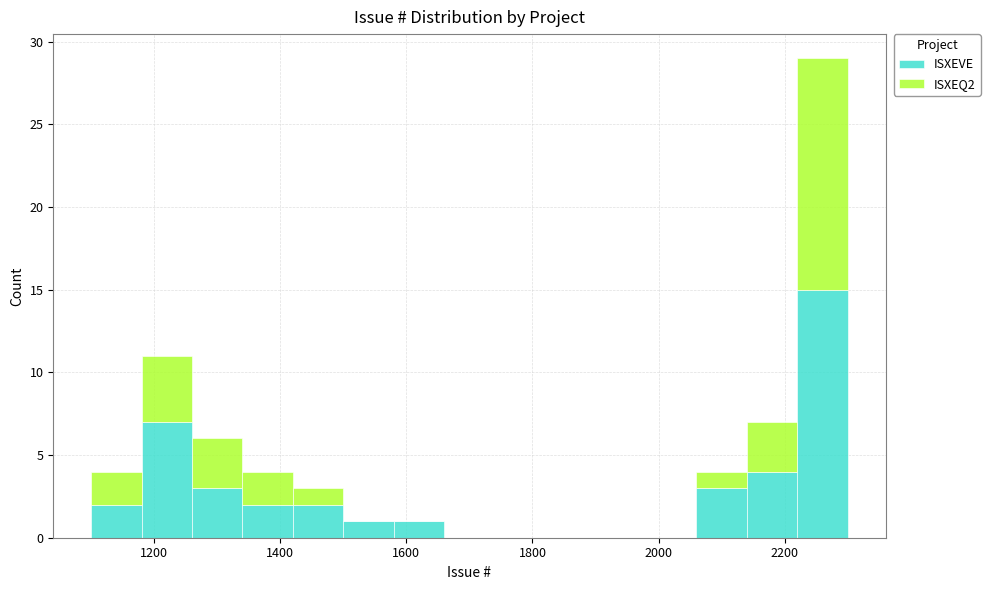

Which range on the x-axis has the tallest stacked bar (by total height)?

2220 to 2300